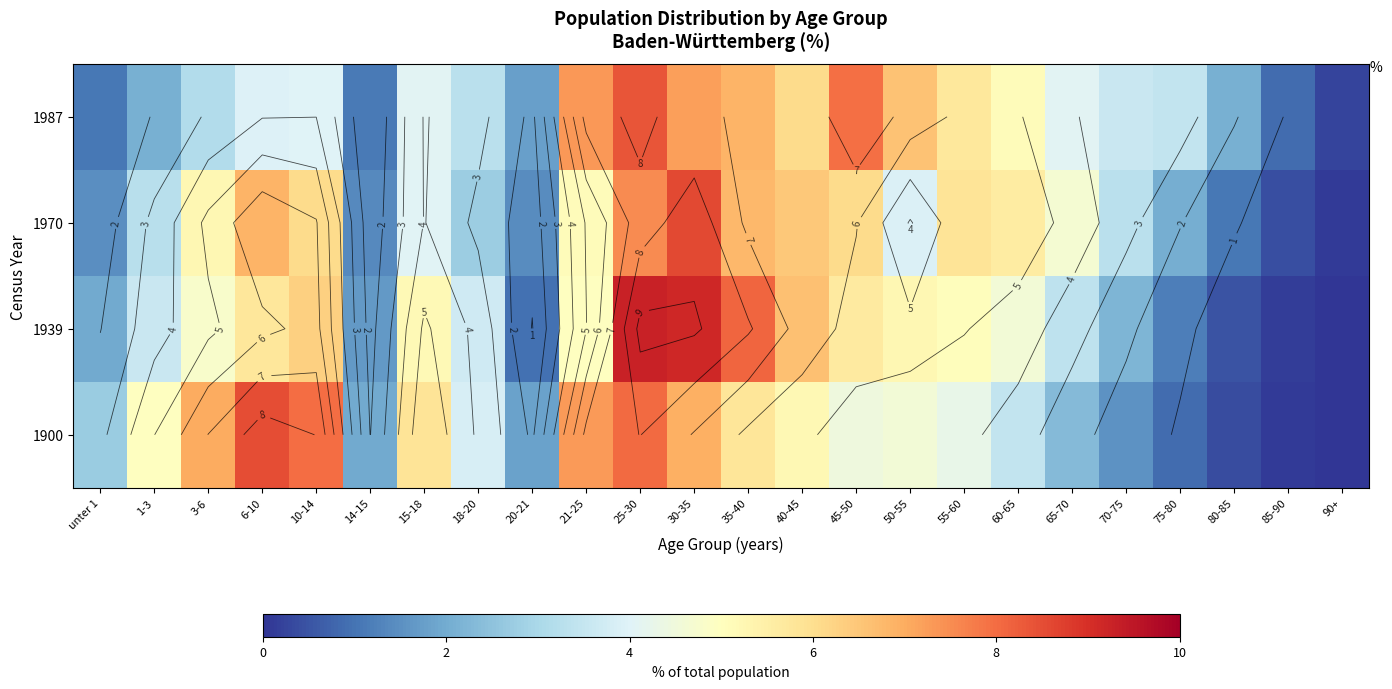

Between 35-40 and 45-50, which series saw the biggest shift?

1939